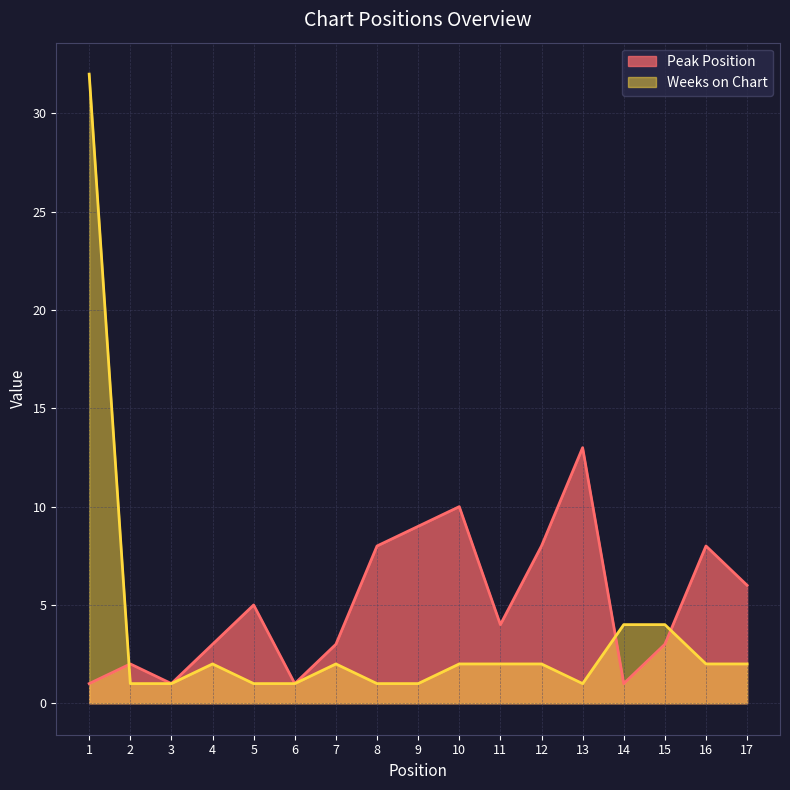

List the series in order of their overall mean, highest first.

Peak Position, Weeks on Chart